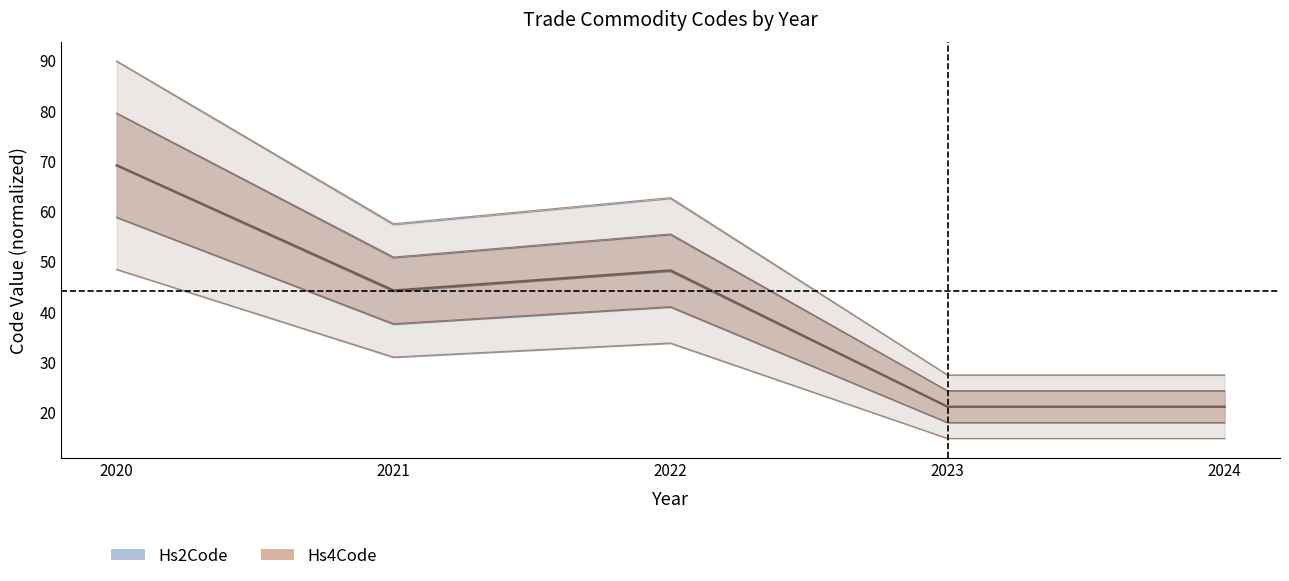

What is the highest value of the Hs2Code_mean series?

69.0